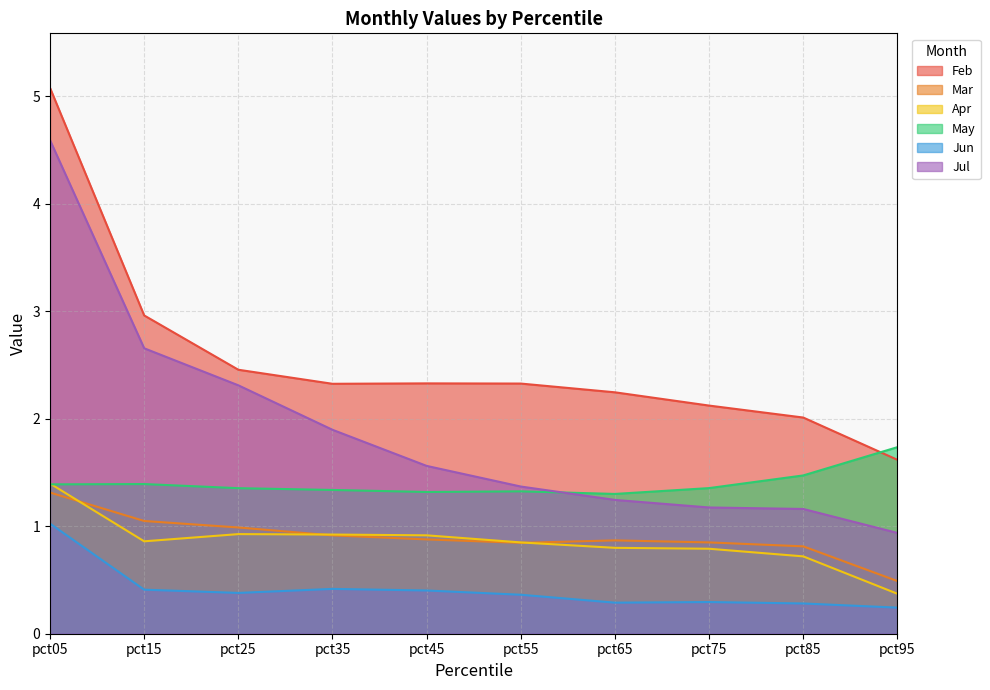

What are all the series names shown in the legend?

Feb, Mar, Apr, May, Jun, Jul